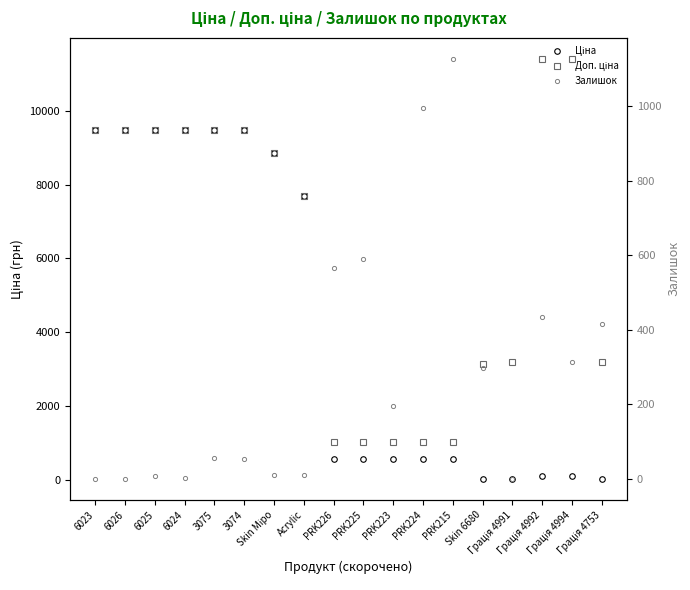

At which label does Доп. ціна first exceed 8856?

6023